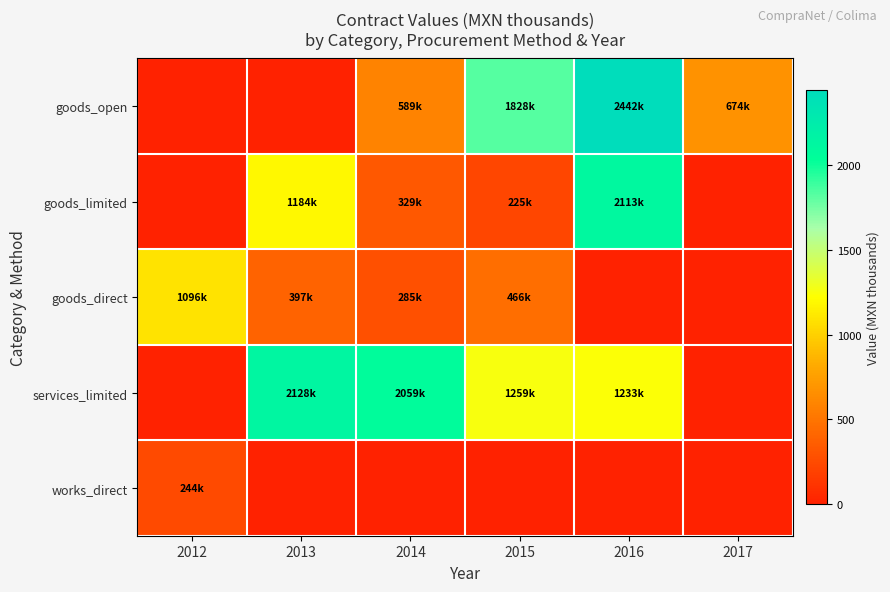

How many series are shown in this chart?

5